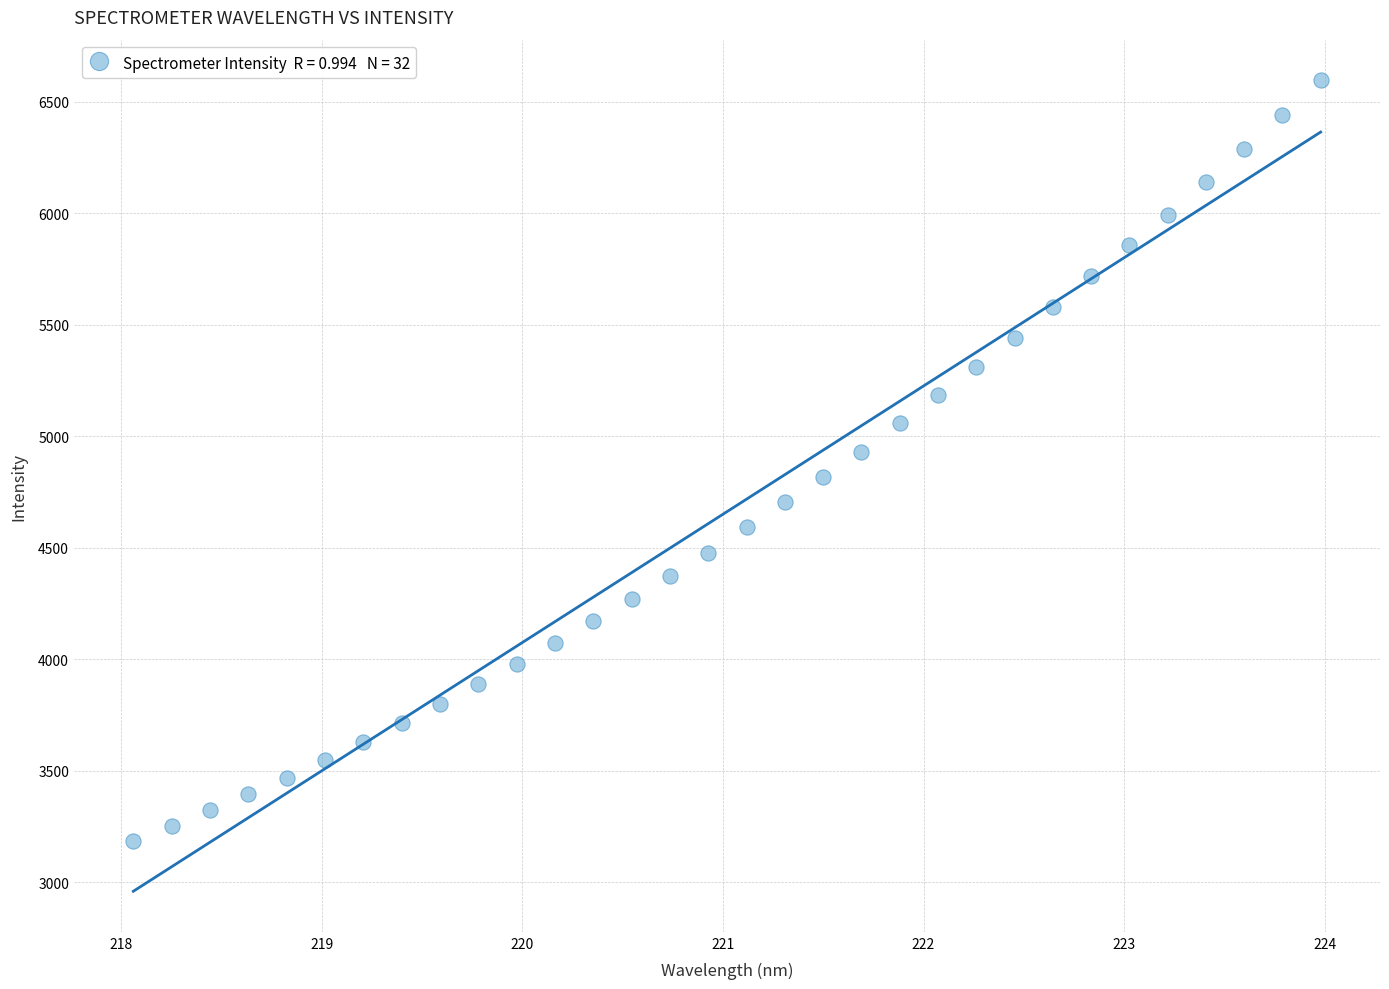

What is the range of Y values (max minus min)?

3411.2